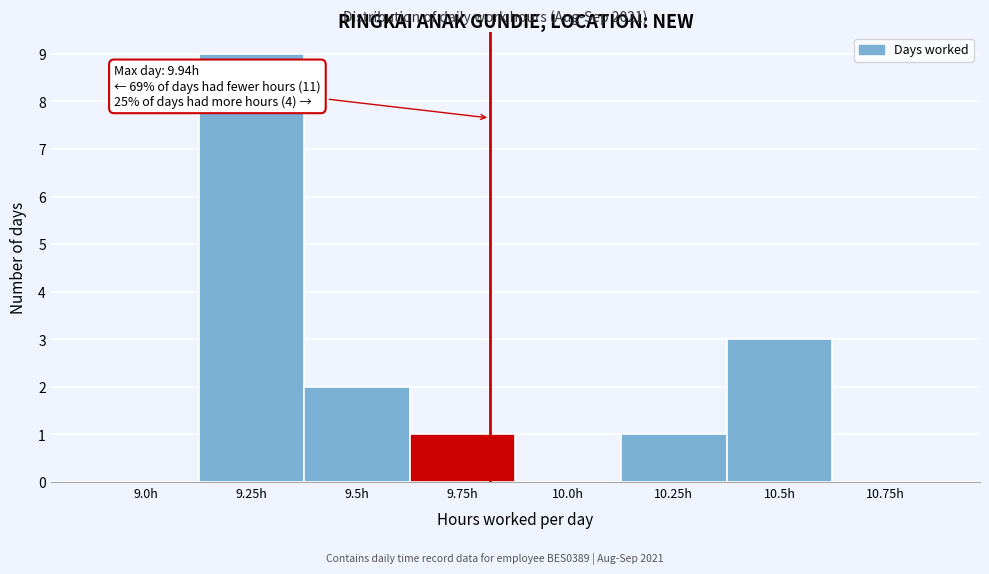

Reading left to right, transcribe all the data shown in this chart.

9.0h=0	9.25h=9	9.5h=2	9.75h=1	10.0h=0	10.25h=1	10.5h=3	10.75h=0